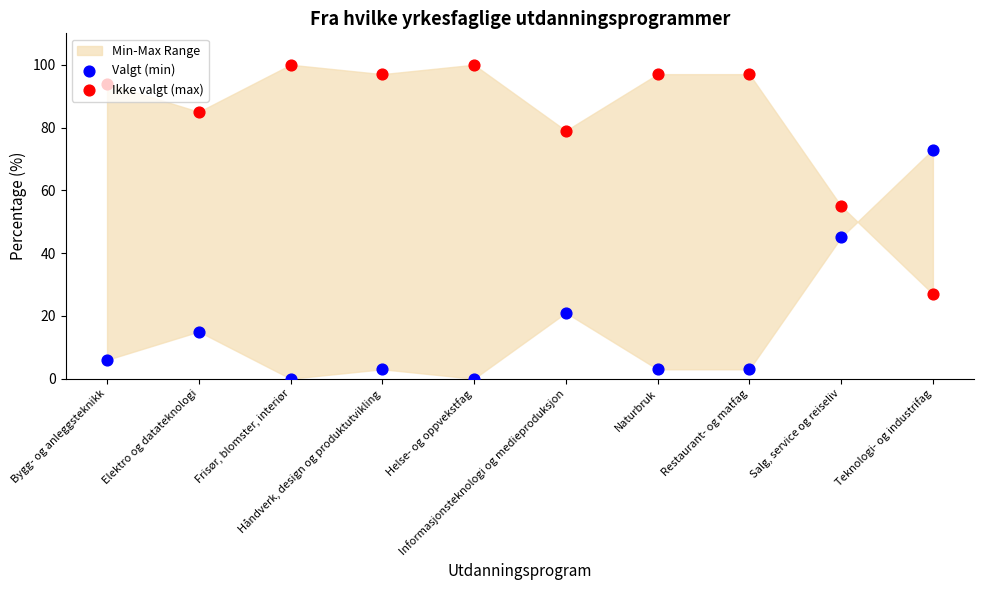

At which category is the sum across all series the highest?

Bygg- og anleggsteknikk